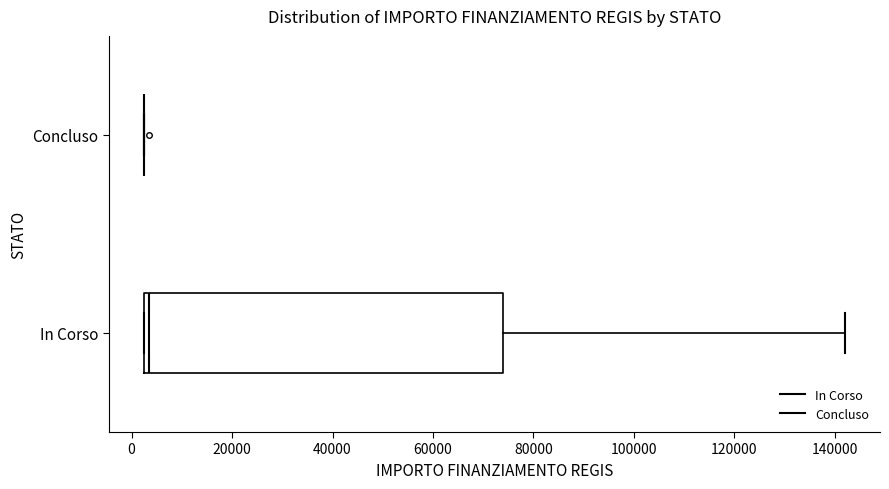

Reading bottom to top, transcribe this box plot: for each box, give where its median line is, the range the box spans, and where its two whiskers end, as read against the x-axis. The values are not printed on the chart, so give them approximately, as read against the axis.

In Corso: median 4000, box 2000 to 74000, whiskers 2000 to 142000
Concluso: box collapsed to a line at 2000, whiskers 2000 to 2000